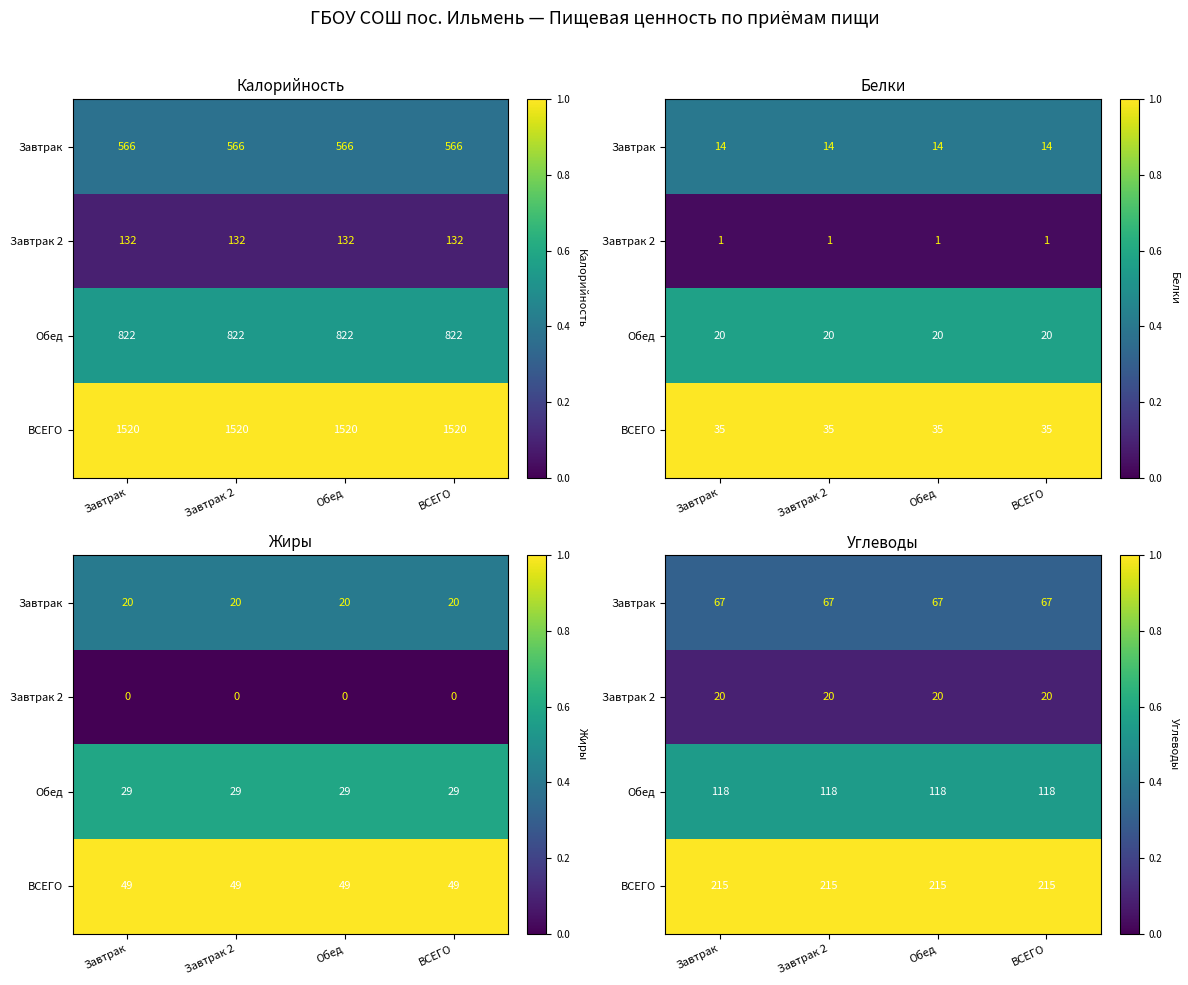

At which category is the sum across all series the highest?

Завтрак